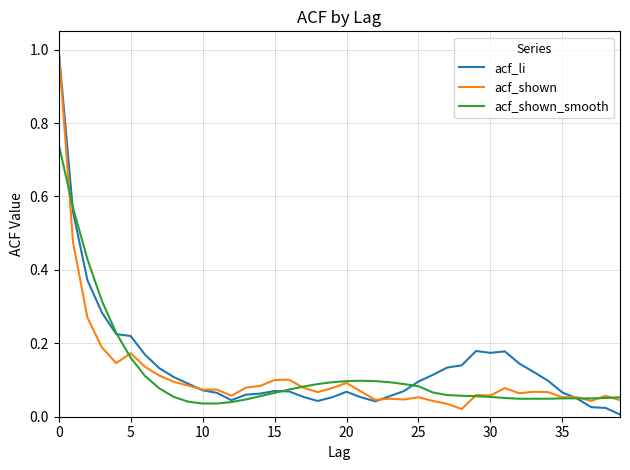

What is the maximum value shown in the chart?

1.0